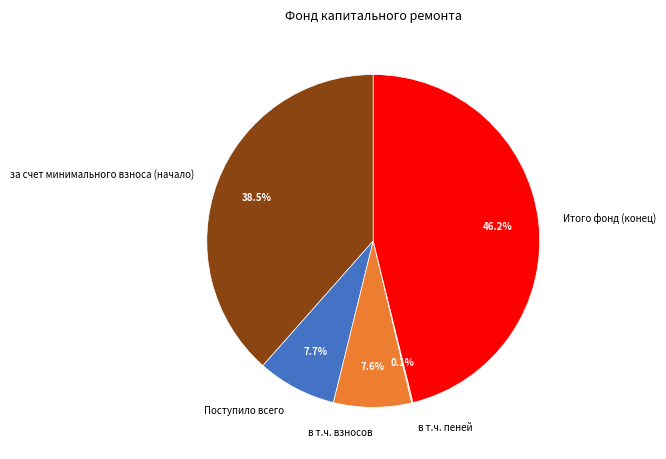

Between Поступило всего and Итого фонд (конец), which is larger?

Итого фонд (конец)